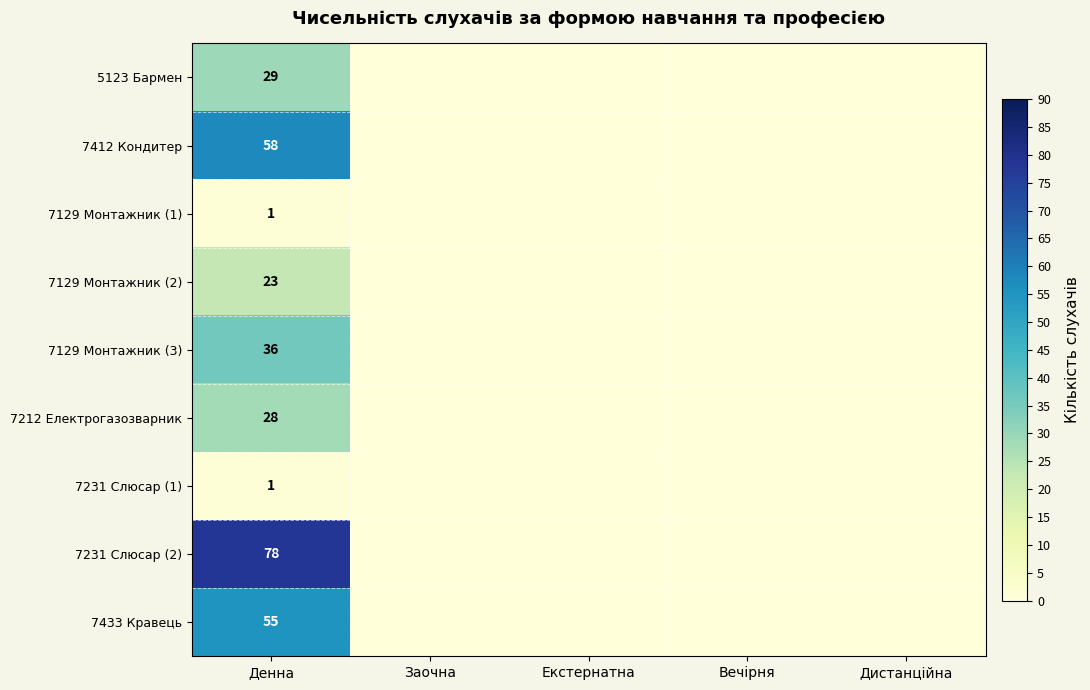

The value of 7433 Кравець at Денна is 30. True or false?

False